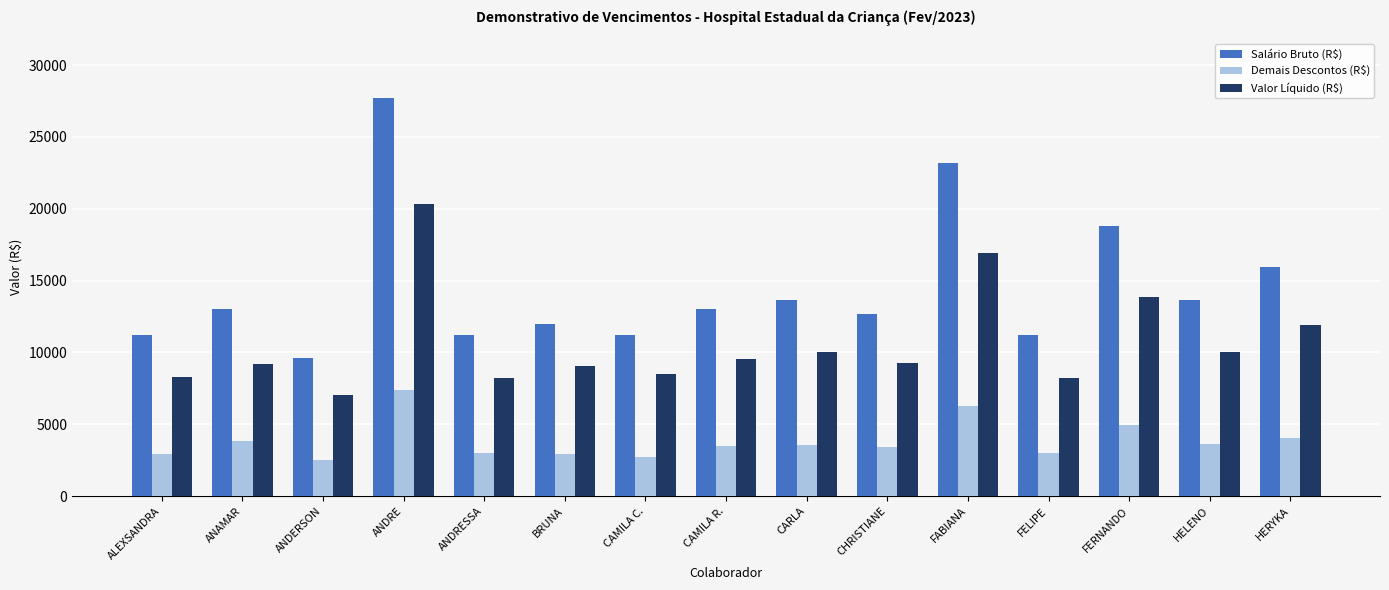

What is the minimum value shown in the chart?

2523.4